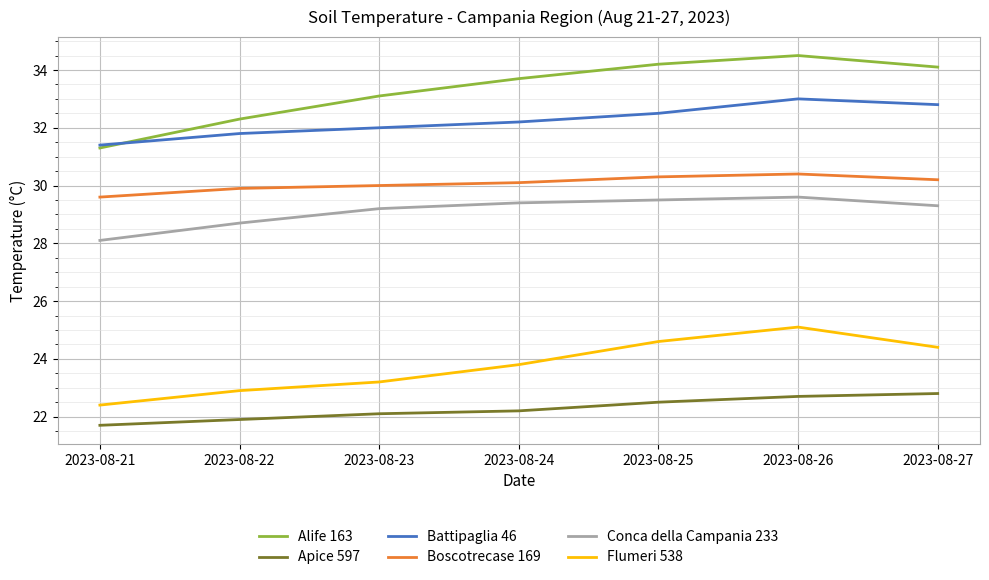

How many categories are shown in the chart?

7